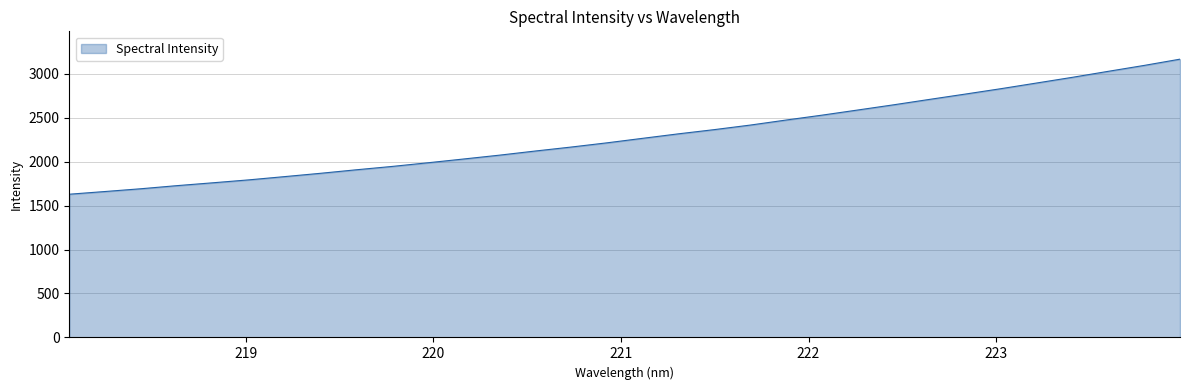

What is the maximum value shown in the chart?

3164.8